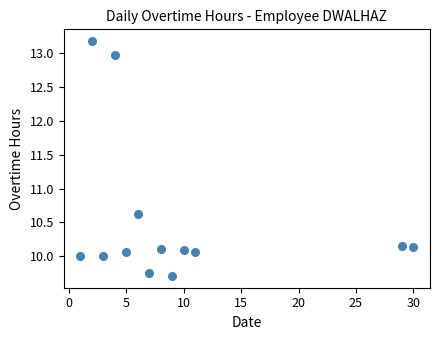

What is the range of X values (max minus min)?

29.0